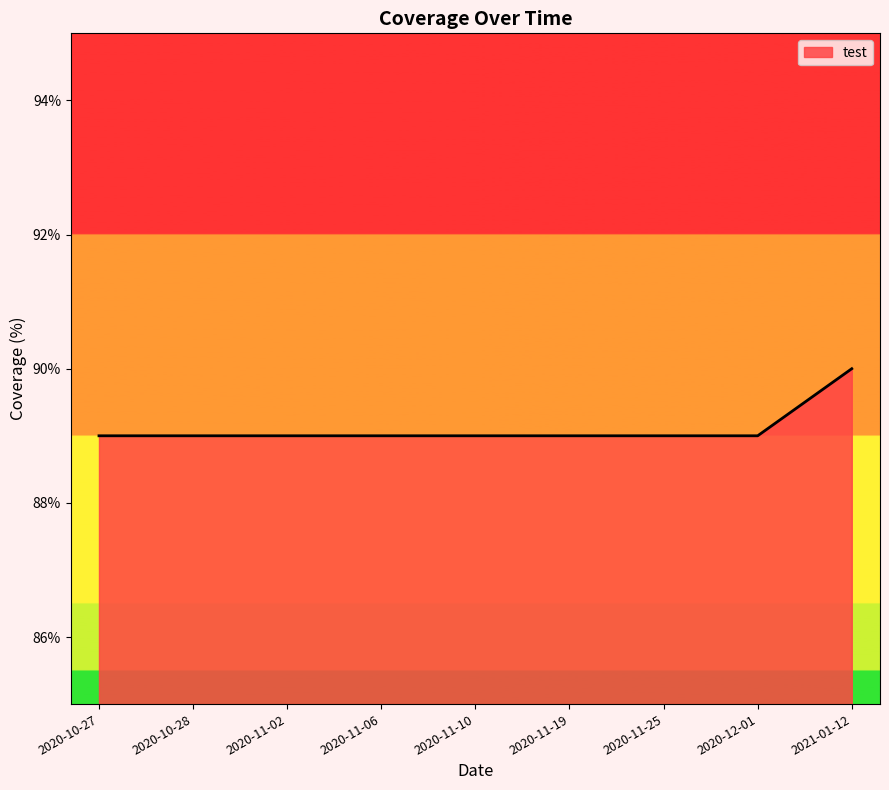

Reading left to right, what are all the values shown in this chart?

89	89	89	89	89	89	89	89	90